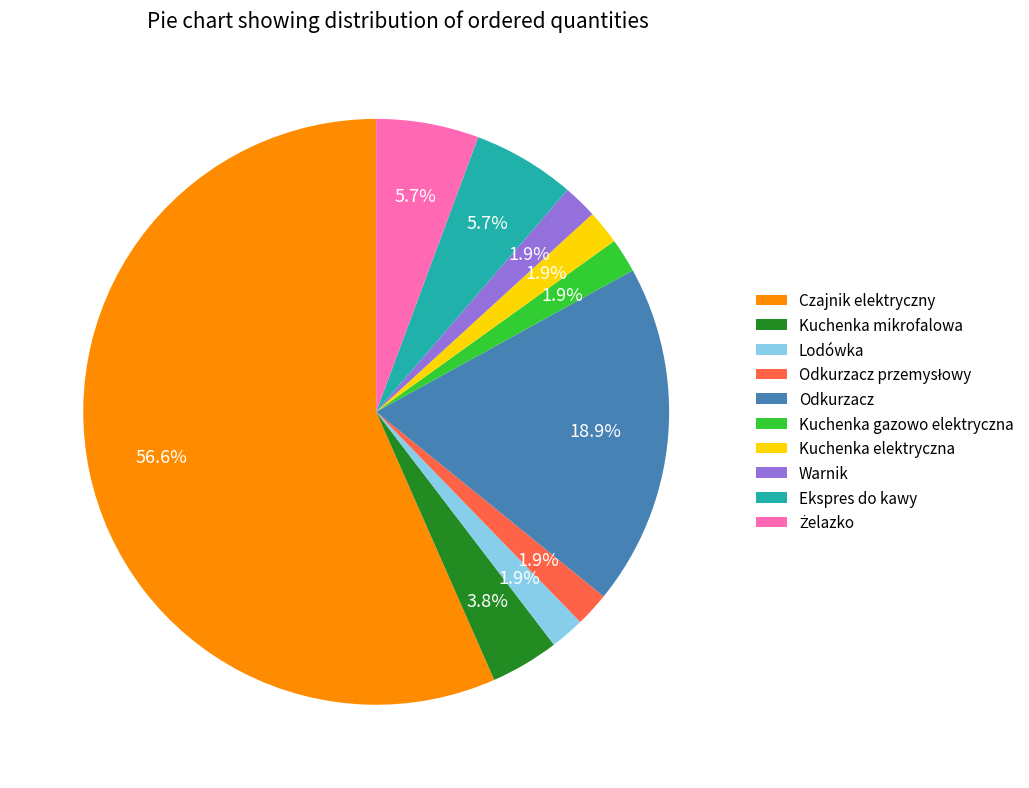

What is the ratio of the value at Lodówka to the value at Kuchenka mikrofalowa?

0.5